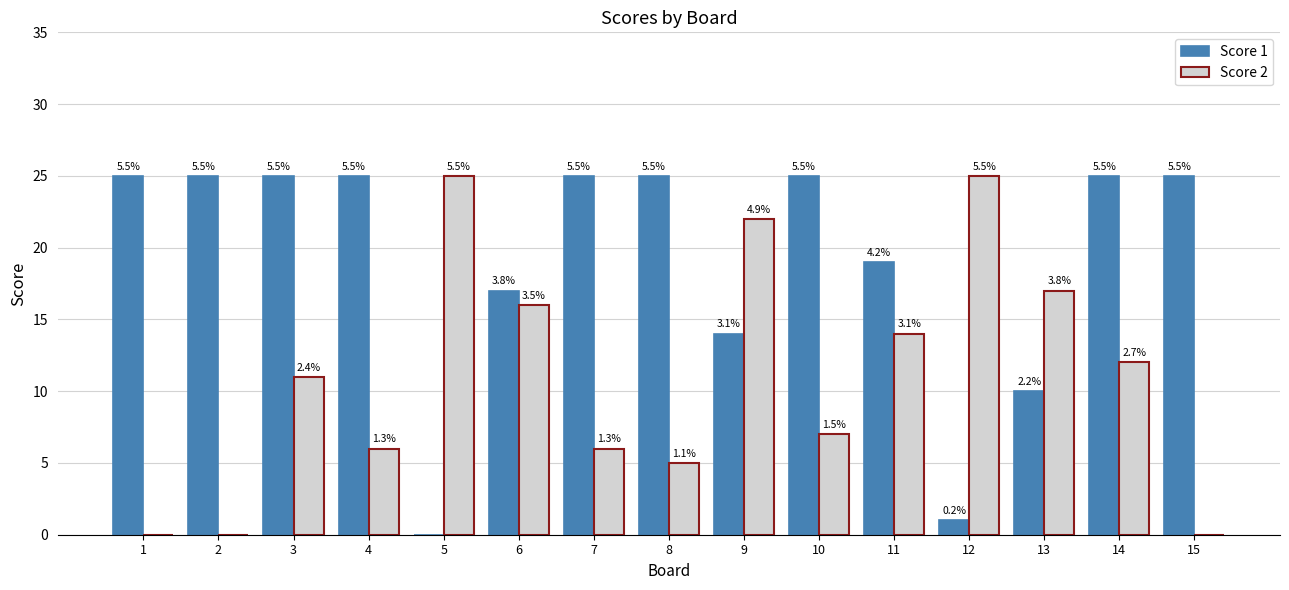

Between 3 and 5, which series saw the biggest shift?

Score 1